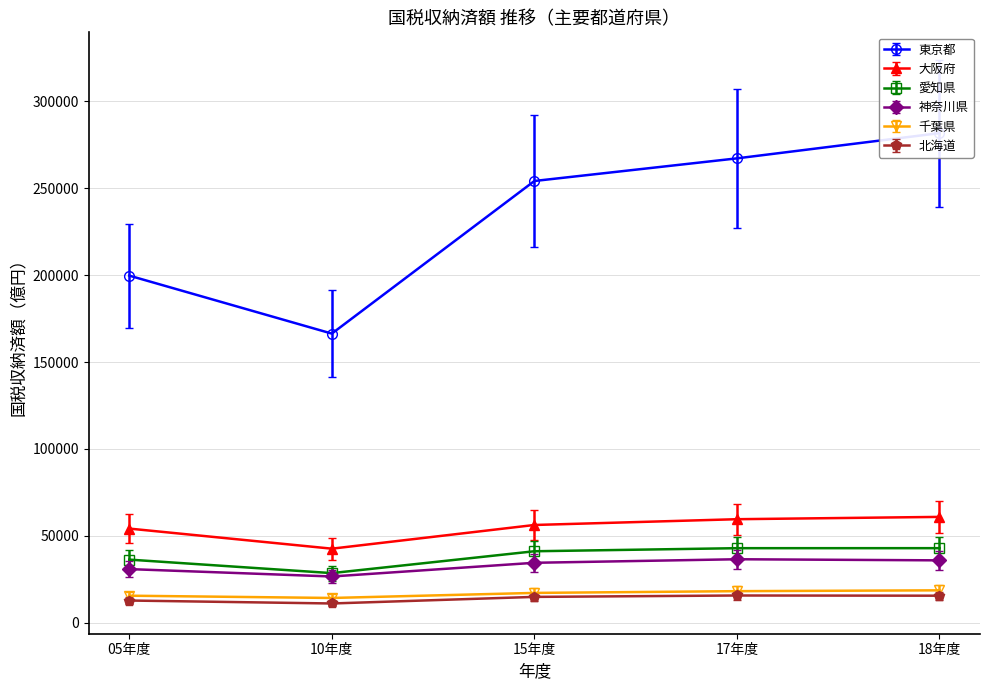

Between 15年度 and 17年度, which series saw the biggest shift?

東京都